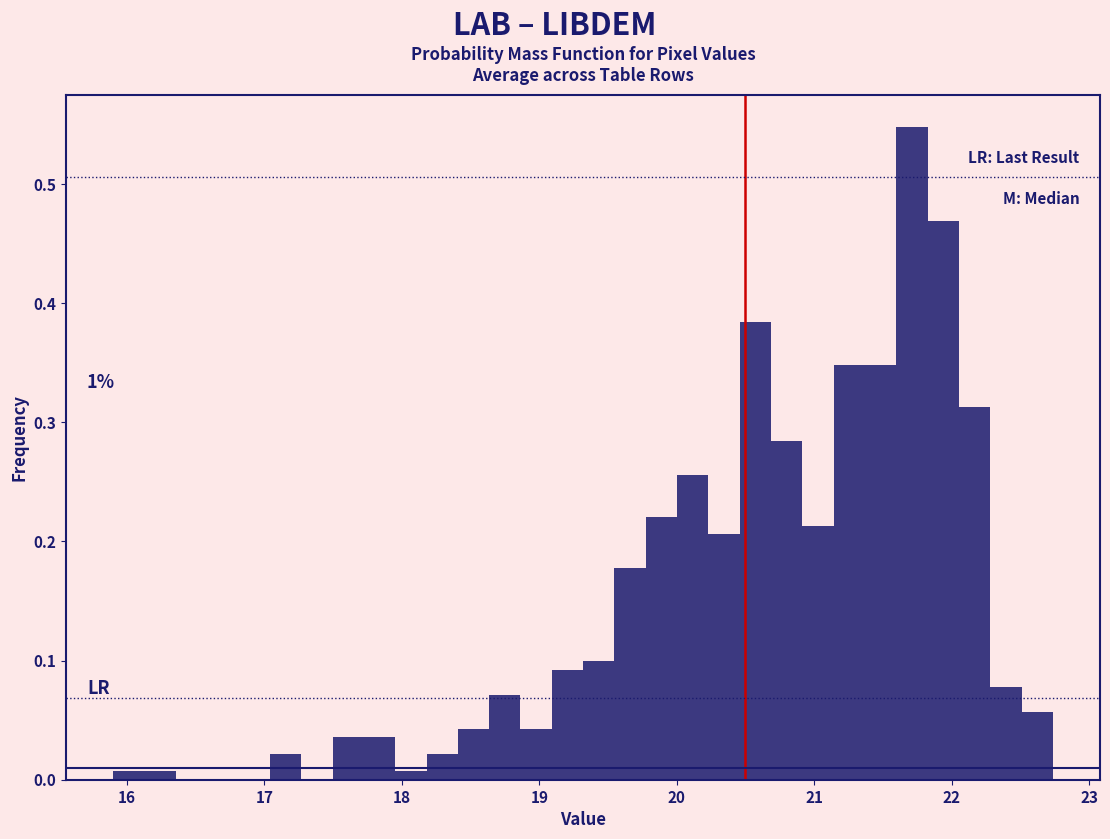

Read against the x-axis, roughly where is the centre of the tallest bar?

21.7